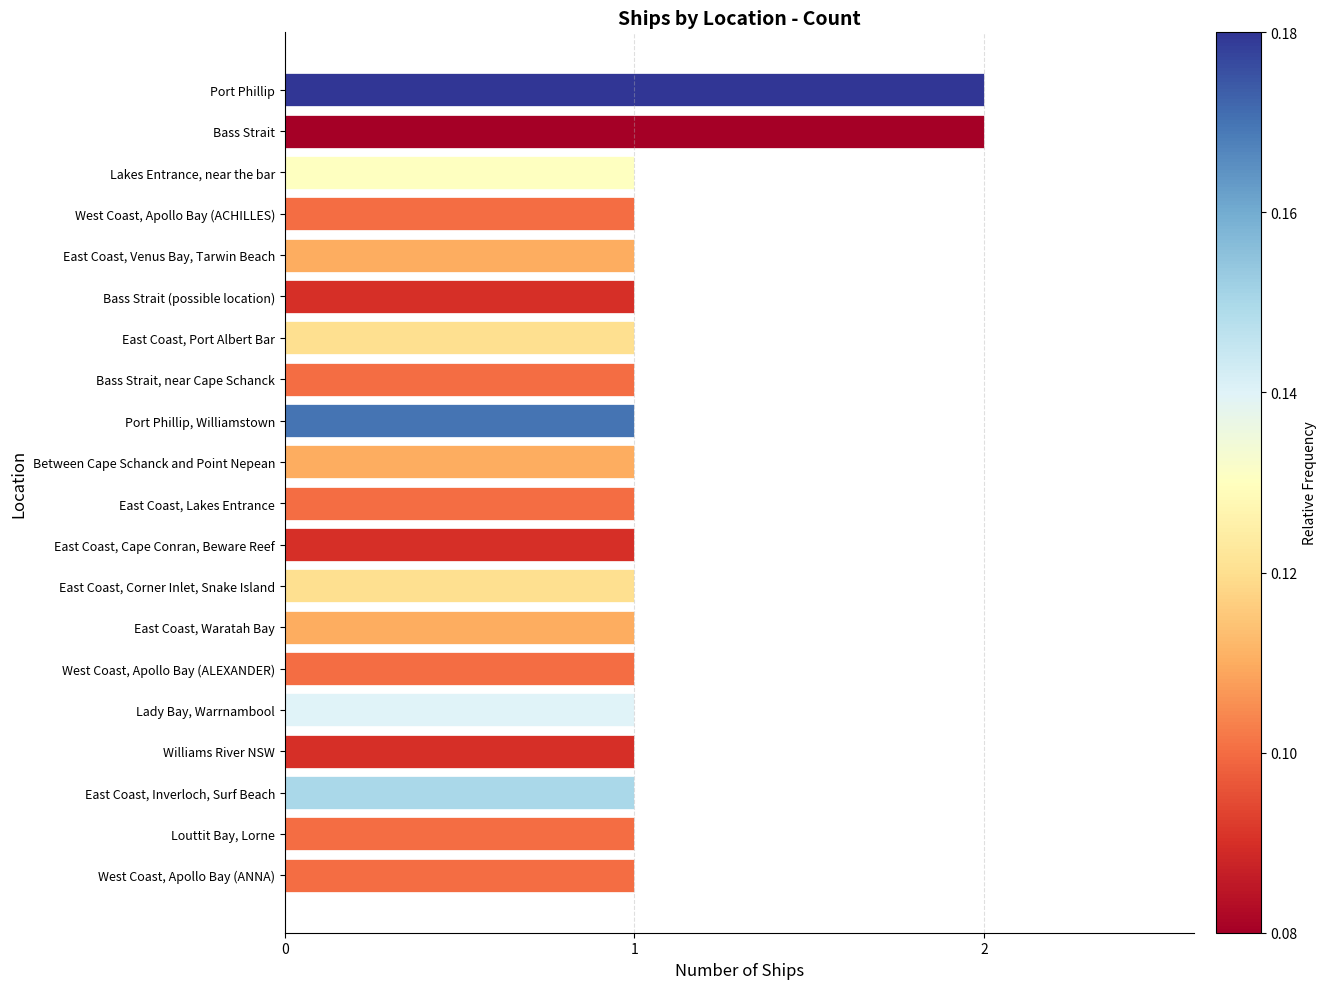

What is the maximum value shown in the chart?

2